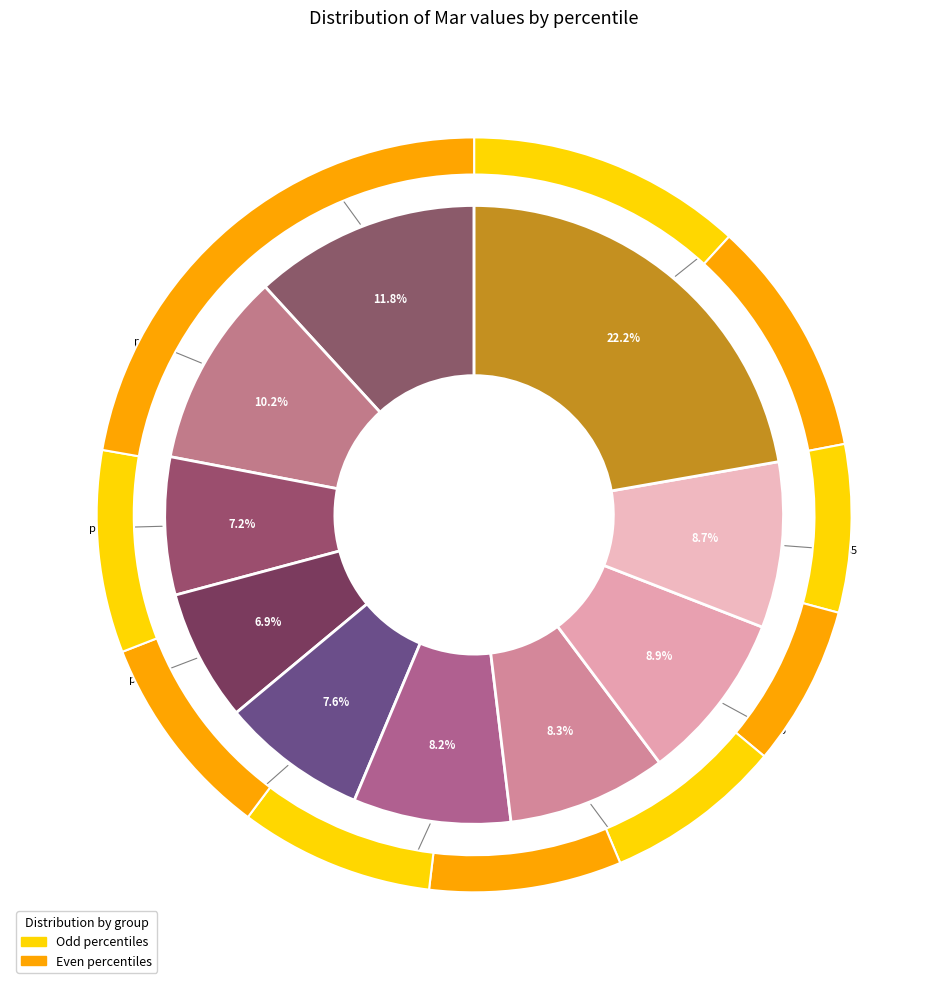

How many slices are in this pie chart?

10